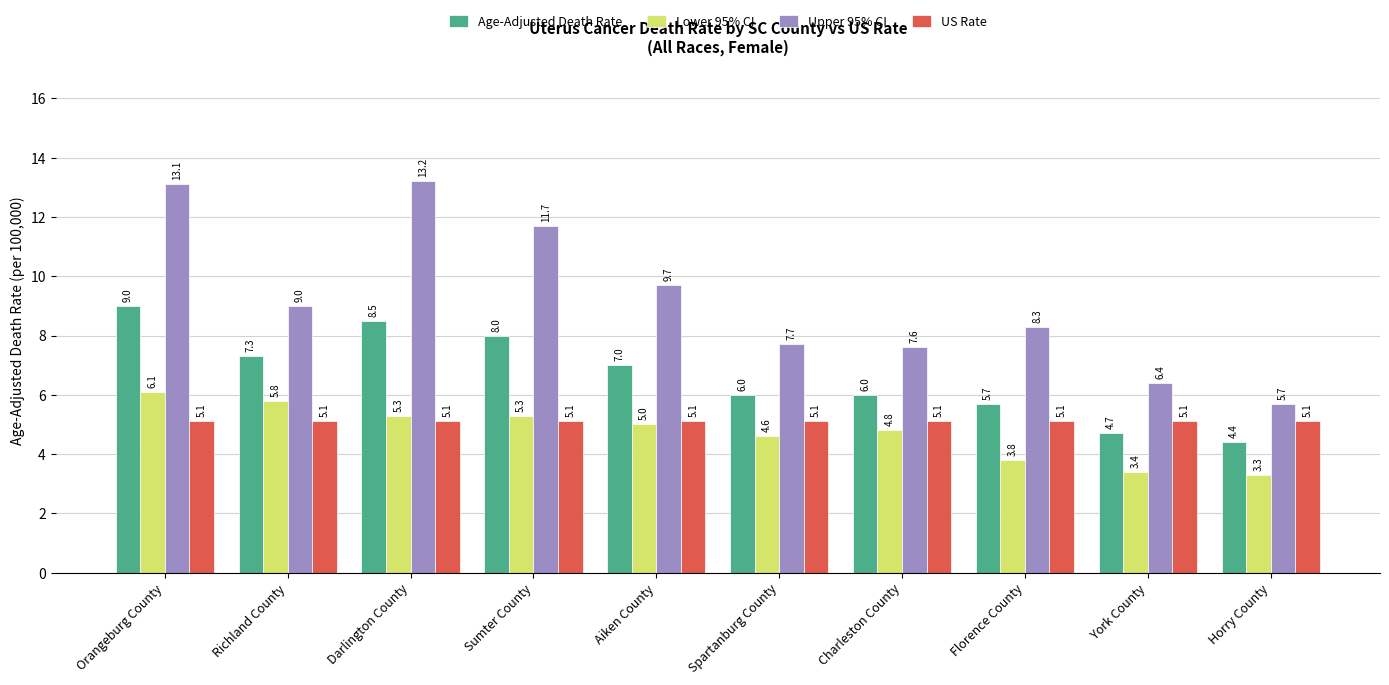

Where is Upper 95% CI nearest to the value 9?

Richland County